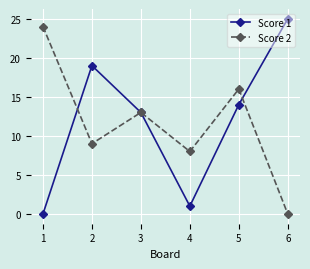

Between which two adjacent categories do Score 1 and Score 2 first intersect?

1 and 2